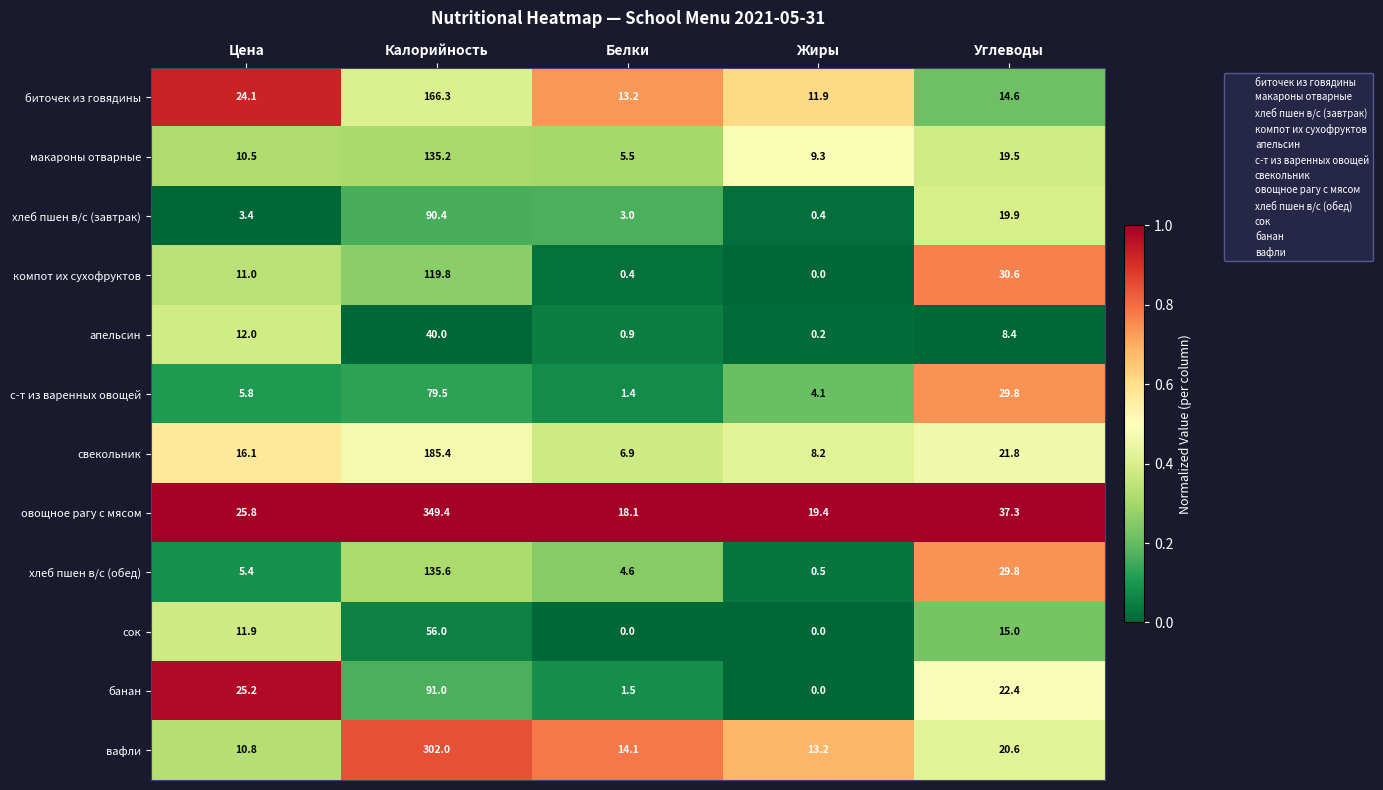

At how many categories does at least one series exceed 0?

5